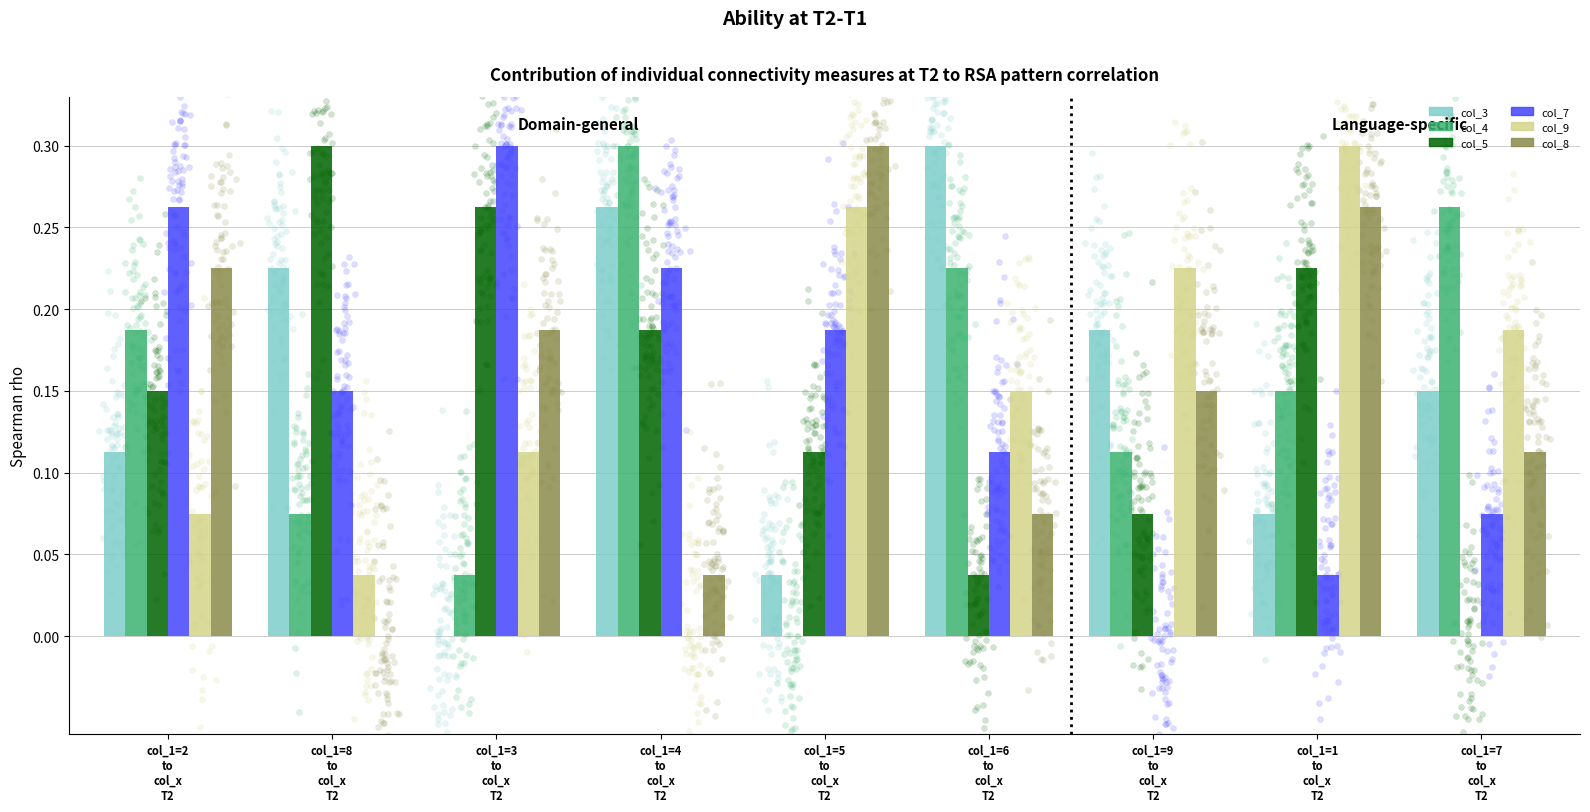

At how many categories does at least one series exceed 0?

9